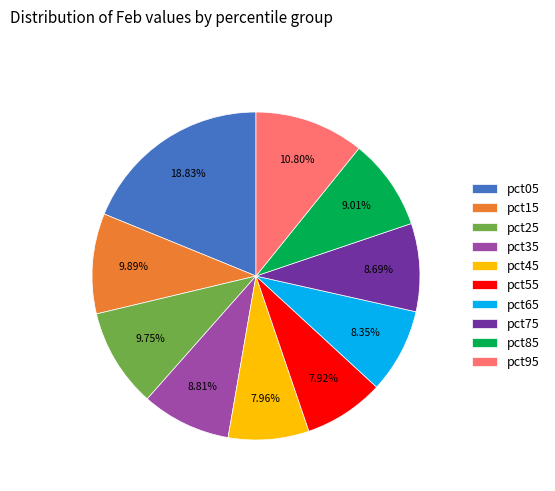

The pct35 slice represents 9% of the pie. True or false?

True